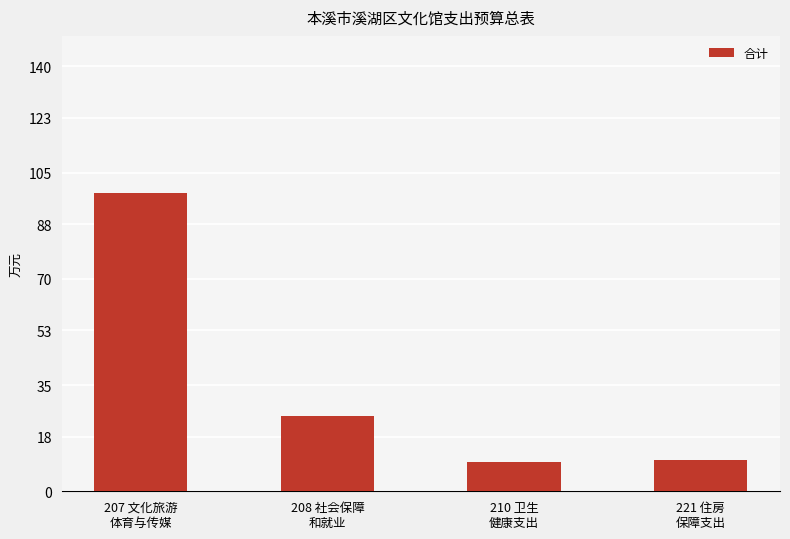

What is the label of the 4th bar from the left?

221 住房
保障支出